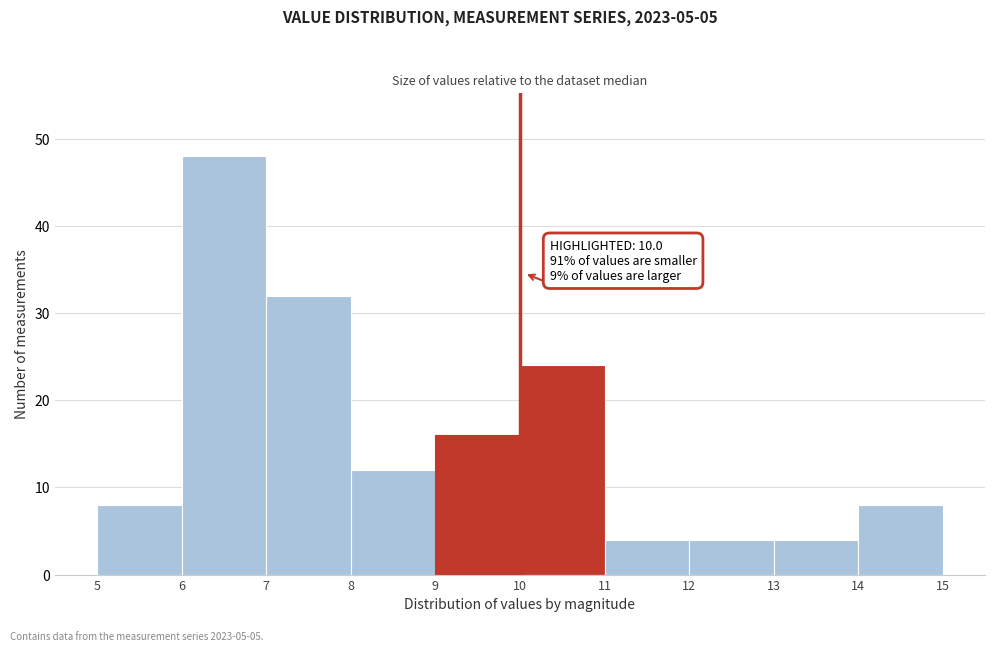

Over which range of the x-axis is the bar tallest?

6 to 7